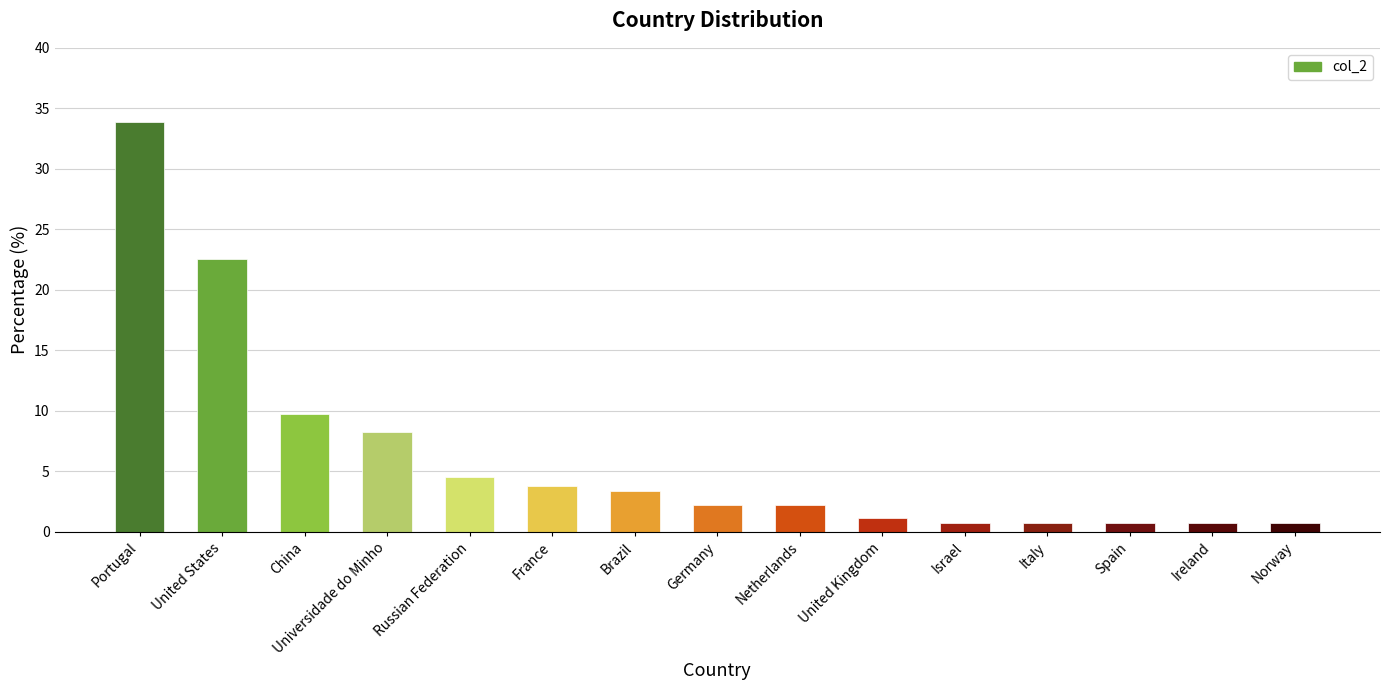

What is the difference between the second highest and minimum values?

21.8